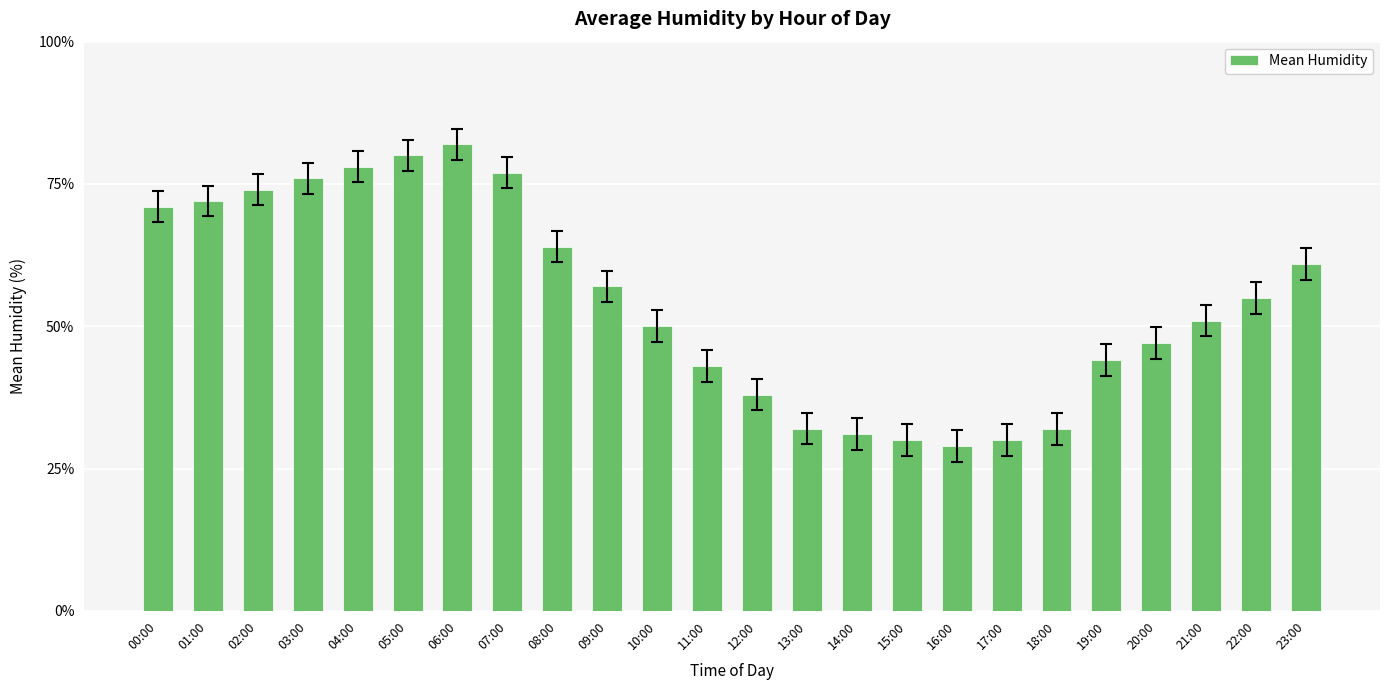

True or false: the data shows 52 at 17:00.

False